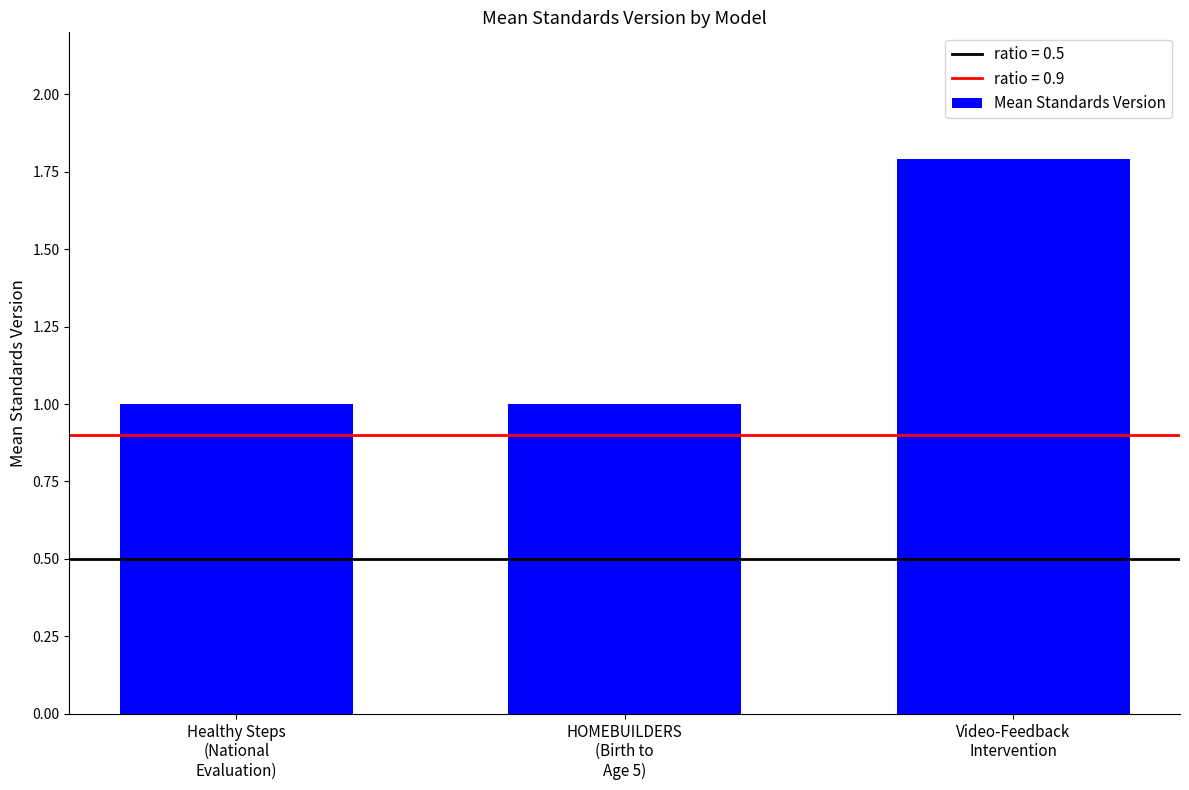

What is the sum of all values?

3.8